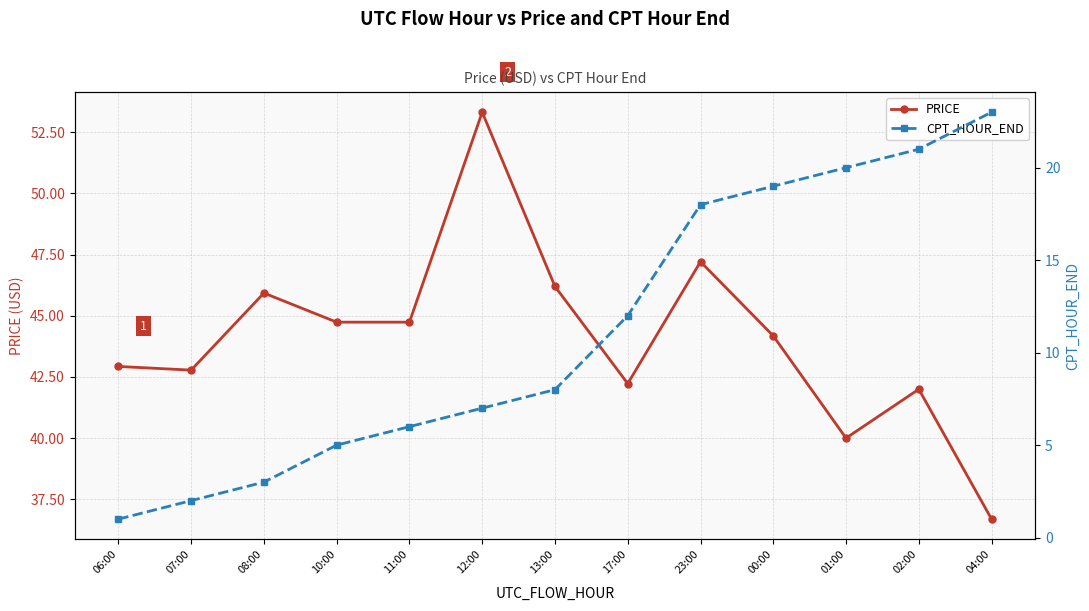

Reading right to left, list all the values displayed in this chart.

PRICE: 04:00=36.7	02:00=42.0	01:00=40.0	00:00=44.2	23:00=47.2	17:00=42.2	13:00=46.2	12:00=53.3	11:00=44.7	10:00=44.7	08:00=45.9	07:00=42.8	06:00=42.9
CPT_HOUR_END: 04:00=23.0	02:00=21.0	01:00=20.0	00:00=19.0	23:00=18.0	17:00=12.0	13:00=8.0	12:00=7.0	11:00=6.0	10:00=5.0	08:00=3.0	07:00=2.0	06:00=1.0